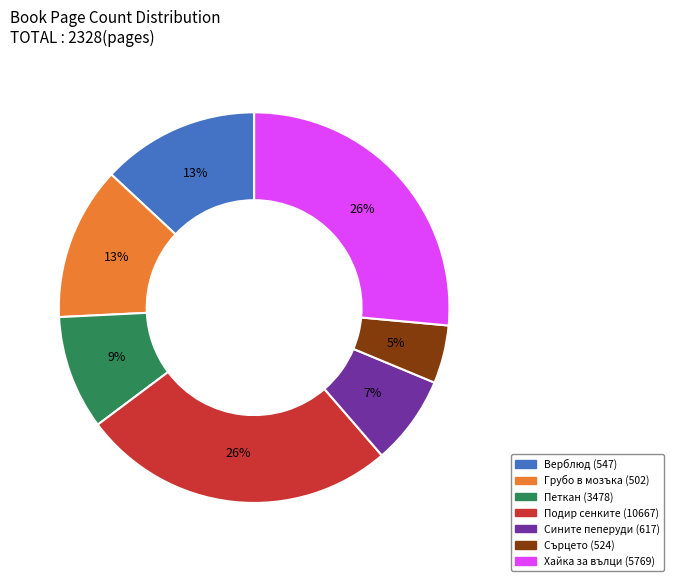

What is the smallest slice in the pie chart?

Сърцето (524)